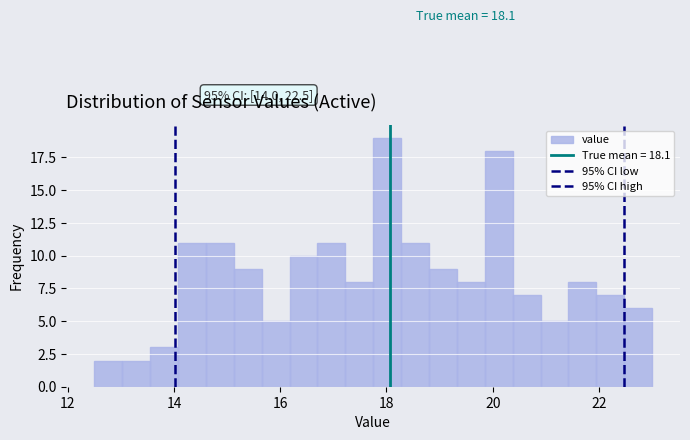

Read against the x-axis, roughly where is the centre of the tallest bar?

18.0